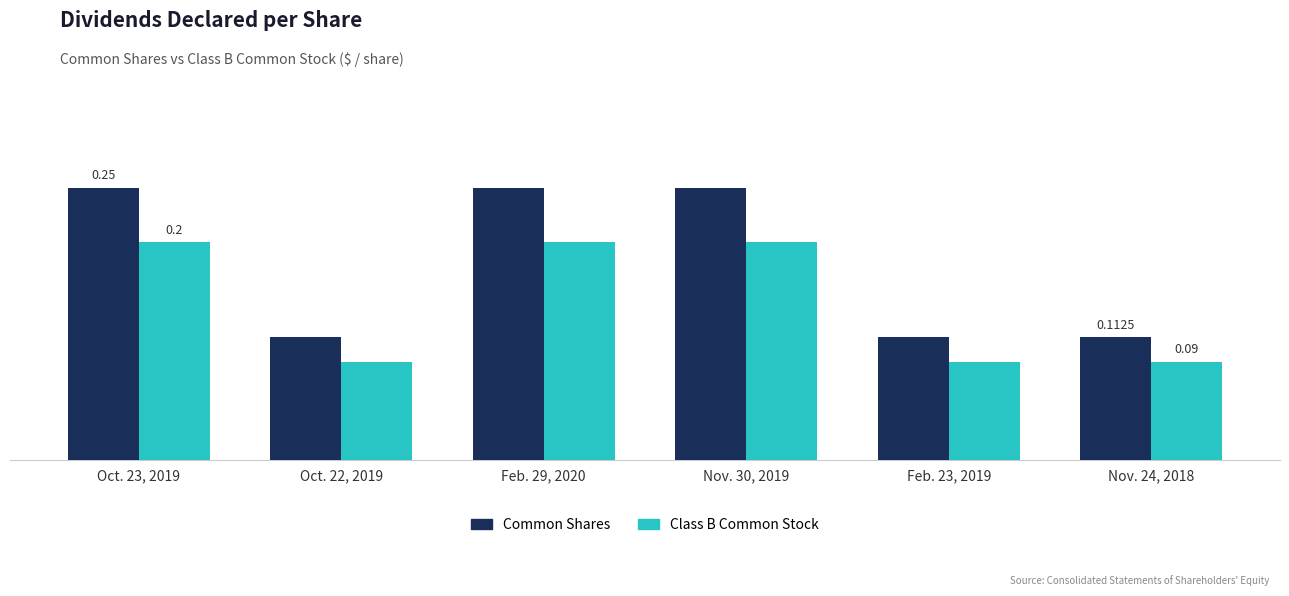

At Nov. 24, 2018, list the series in order from smallest to largest.

Class B Common Stock, Common Shares